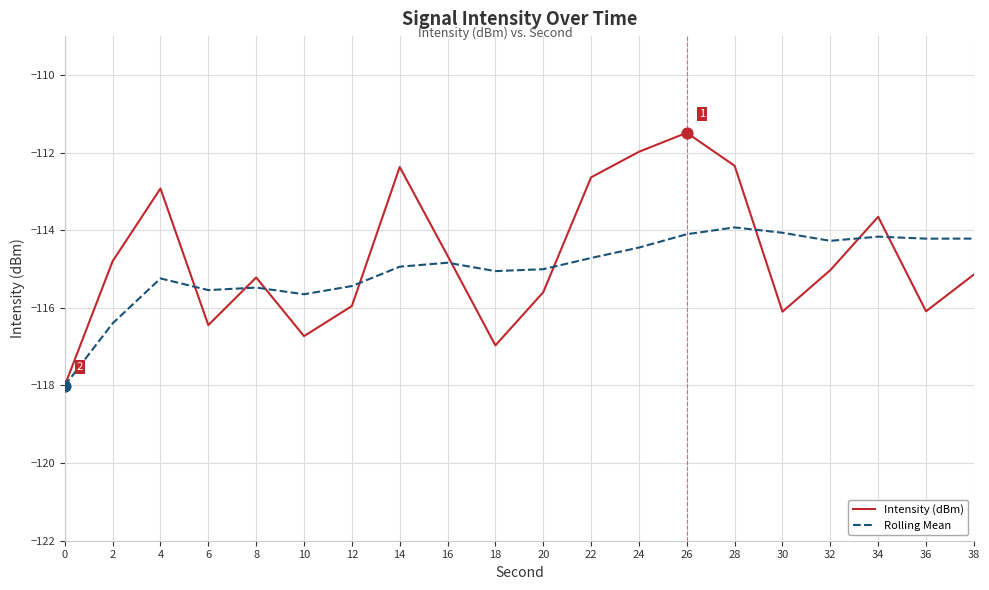

Which series has the widest spread of values?

Intensity (dBm)